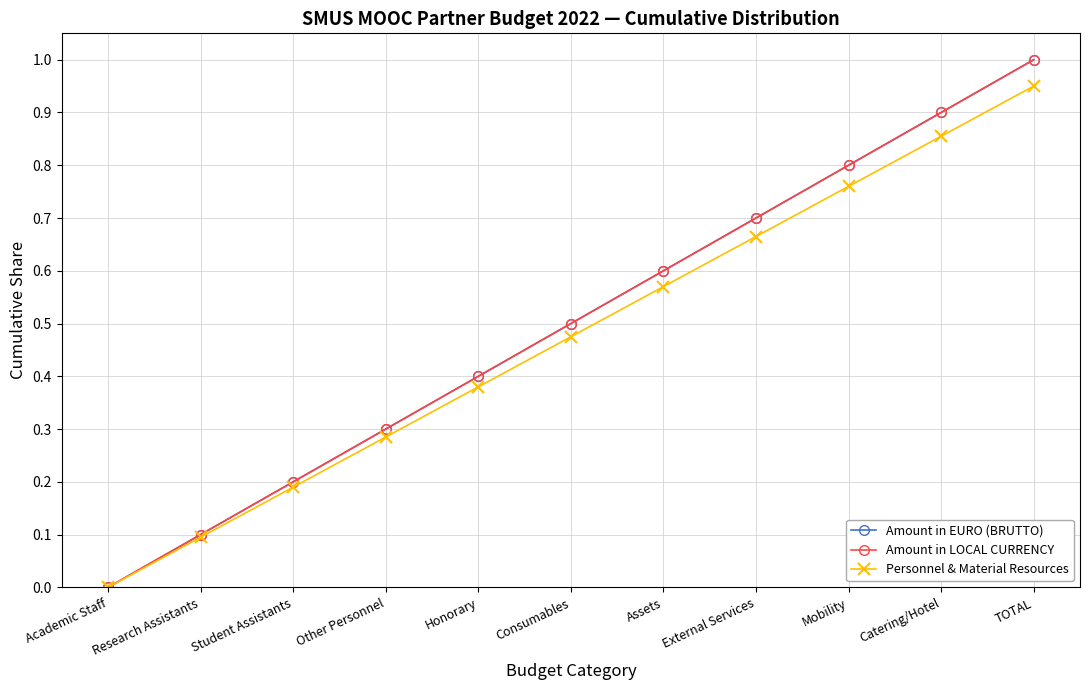

What are all the series names shown in the legend?

Amount in EURO (BRUTTO), Amount in LOCAL CURRENCY, Personnel & Material Resources